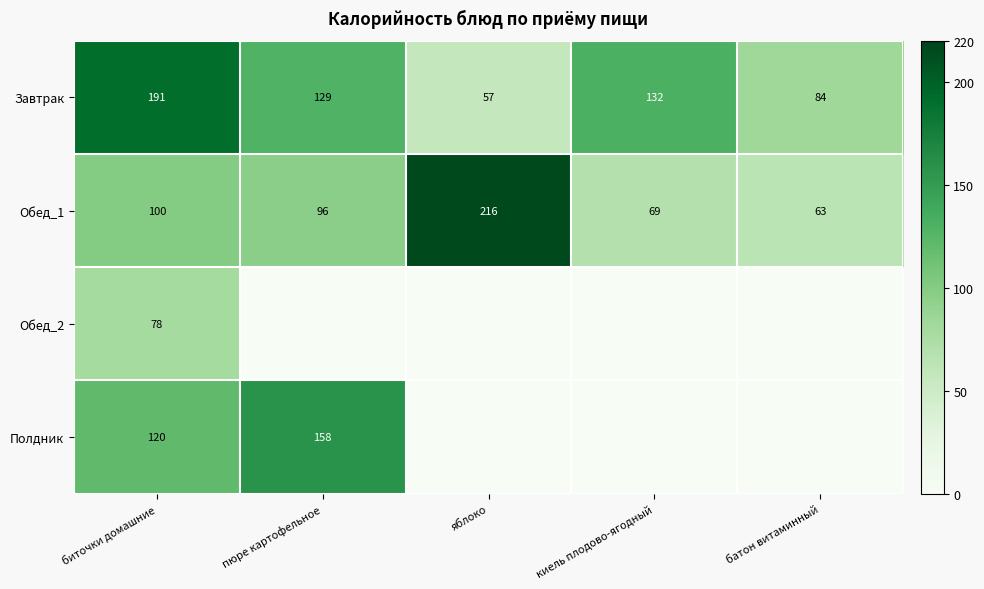

Is the value of Обед_2 at биточки домашние greater than the value of Обед_1 at киель плодово-ягодный?

Yes